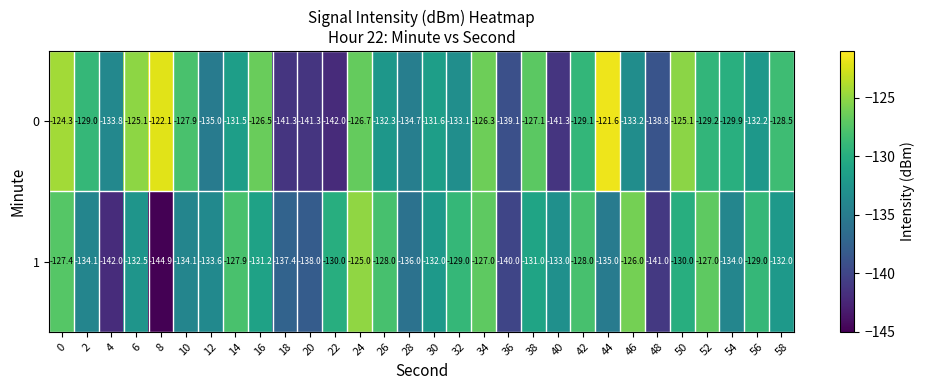

Is the value of 0 at 24 greater than the value of 1 at 32?

Yes